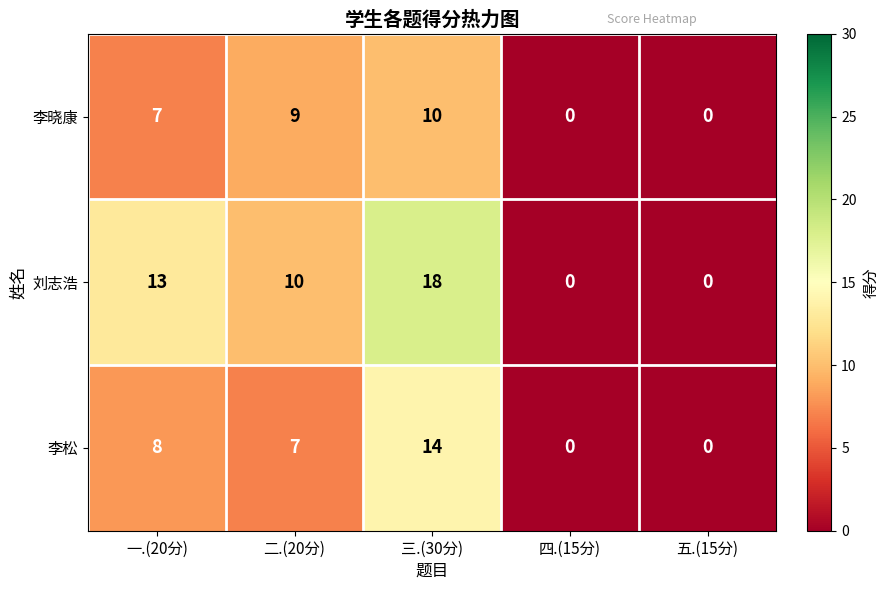

At how many categories does at least one series exceed 6?

3